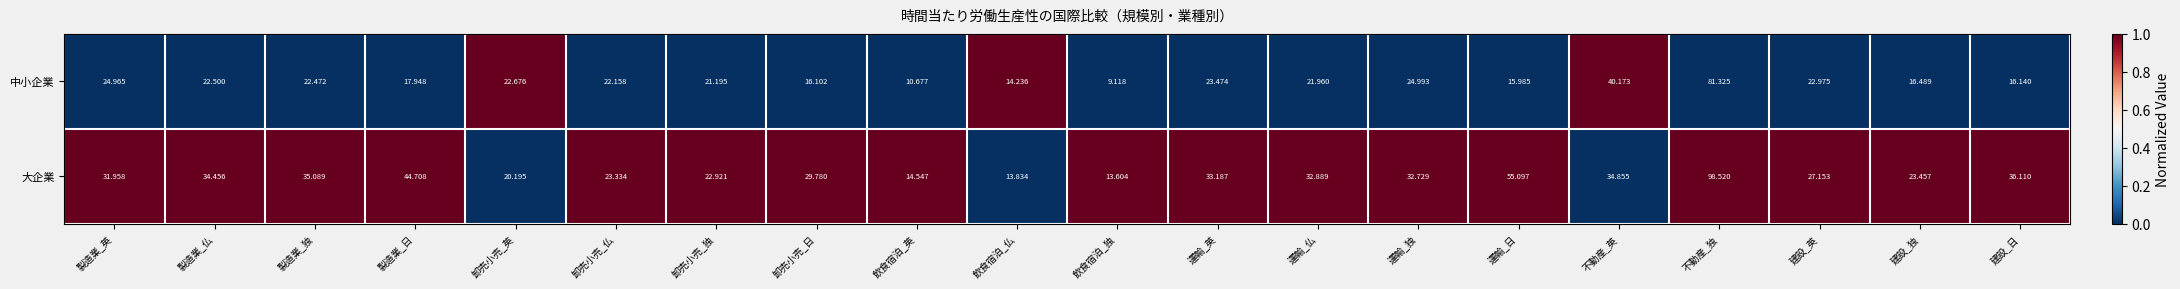

Which series has the largest range (max minus min)?

大企業